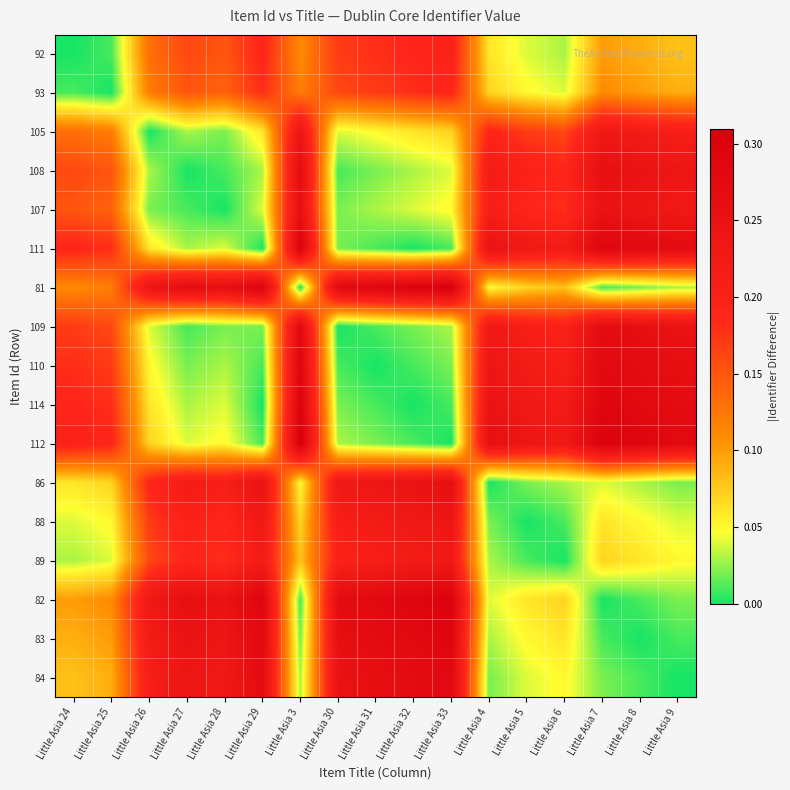

What is the spread (max minus min) of values at Little Asia 25?

0.2